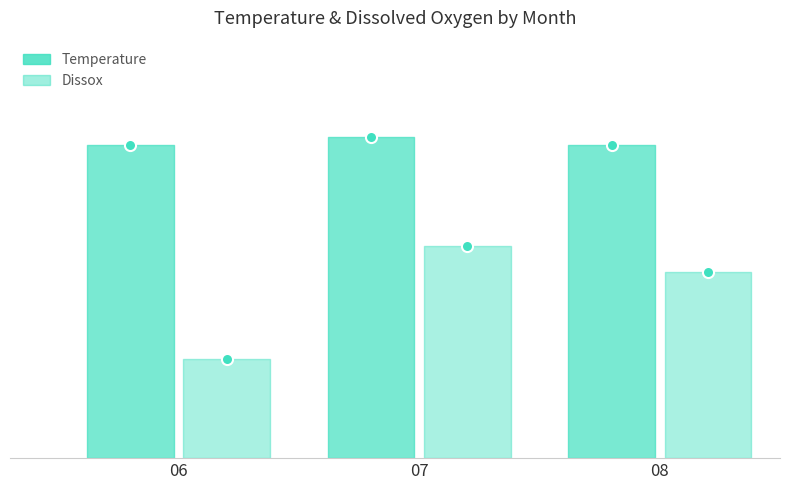

How many data points in Dissox are less than 11?

1